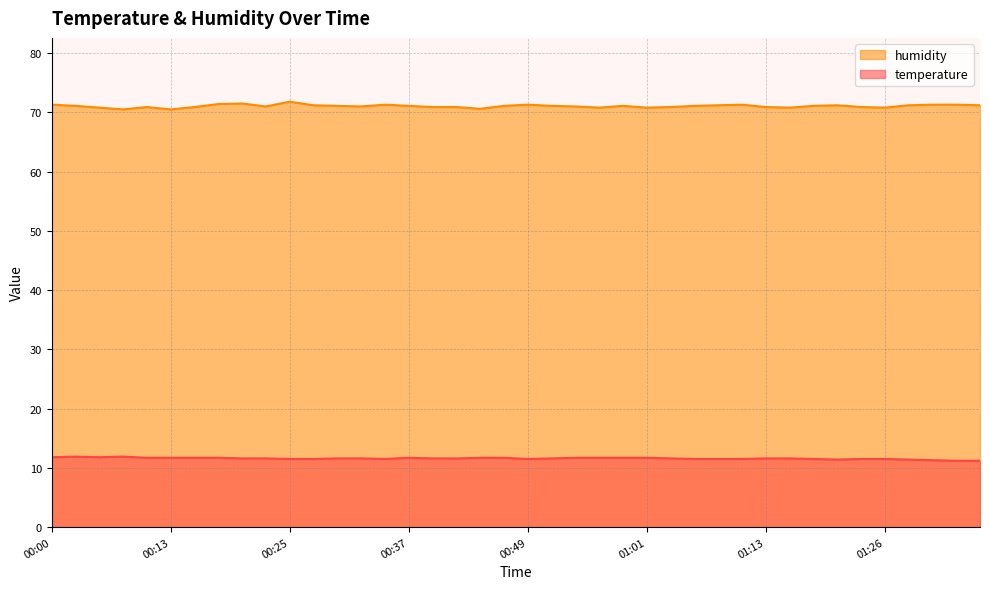

Reading left to right, list all the values displayed in this chart.

temperature: 11.8	11.9	11.8	11.9	11.7	11.7	11.7	11.7	11.6	11.6	11.5	11.5	11.6	11.6	11.5	11.7	11.6	11.6	11.7	11.7	11.5	11.6	11.7	11.7	11.7	11.7	11.6	11.5	11.5	11.5	11.6	11.6	11.5	11.4	11.5	11.5	11.4	11.3	11.2	11.2
humidity: 71.3	71.1	70.8	70.5	70.9	70.5	70.9	71.4	71.5	71.0	71.8	71.2	71.1	71.0	71.3	71.1	70.9	70.9	70.6	71.1	71.3	71.1	71.0	70.8	71.1	70.8	70.9	71.1	71.2	71.3	70.9	70.8	71.1	71.2	70.9	70.8	71.2	71.3	71.3	71.2